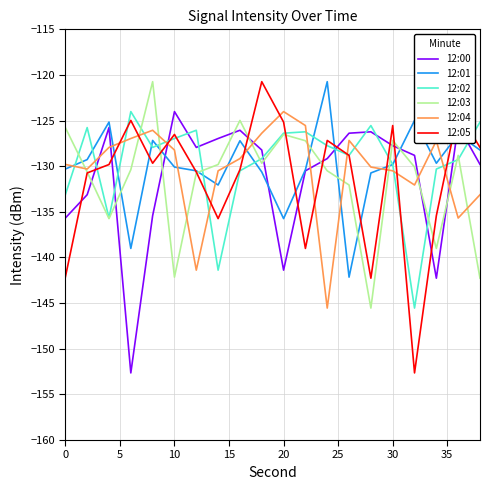

After their last crossing, which series has the higher values: 12:02 or 12:03?

12:02